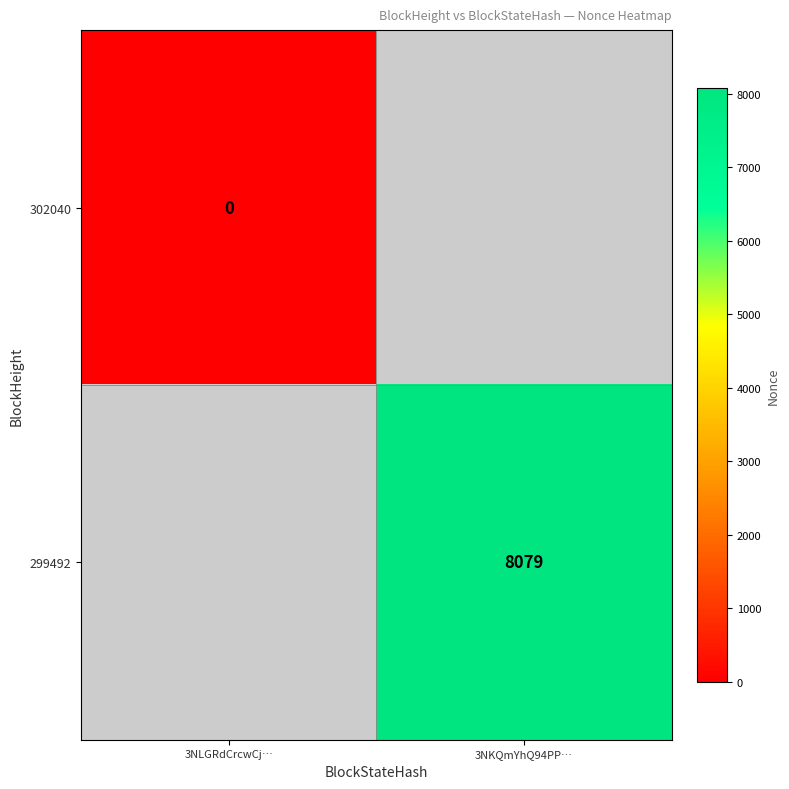

Is it true that 299492 equals 13149 at 3NKQmYhQ94PP…?

False